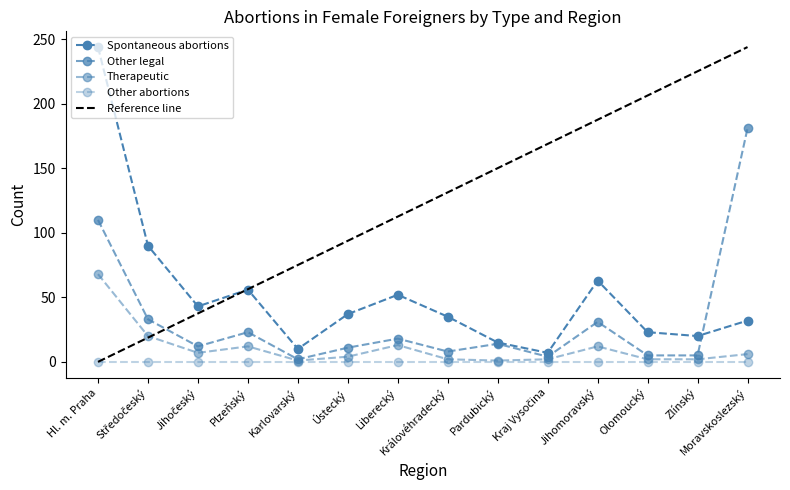

What is the label of the 8th point from the right?

Liberecký